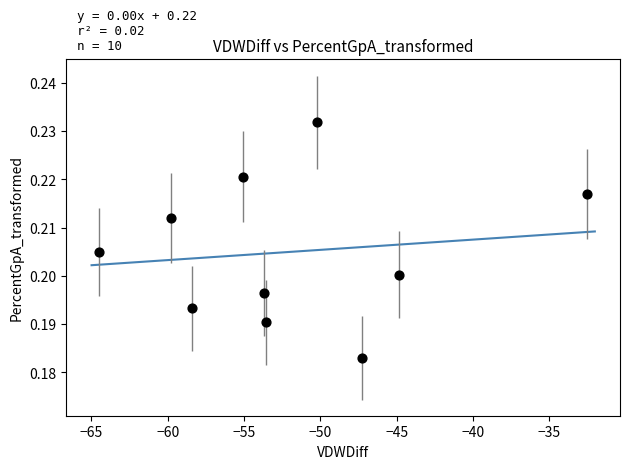

What is the average X value?

-52.0